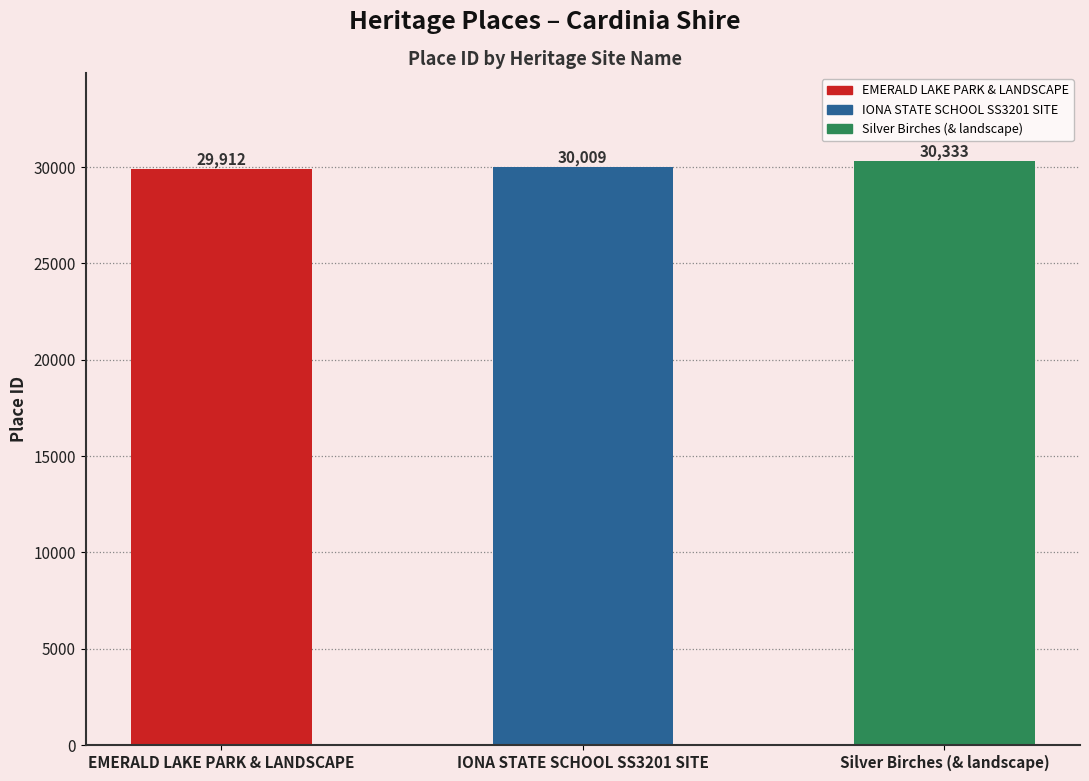

True or false: the data shows 29912 at EMERALD LAKE PARK & LANDSCAPE.

True